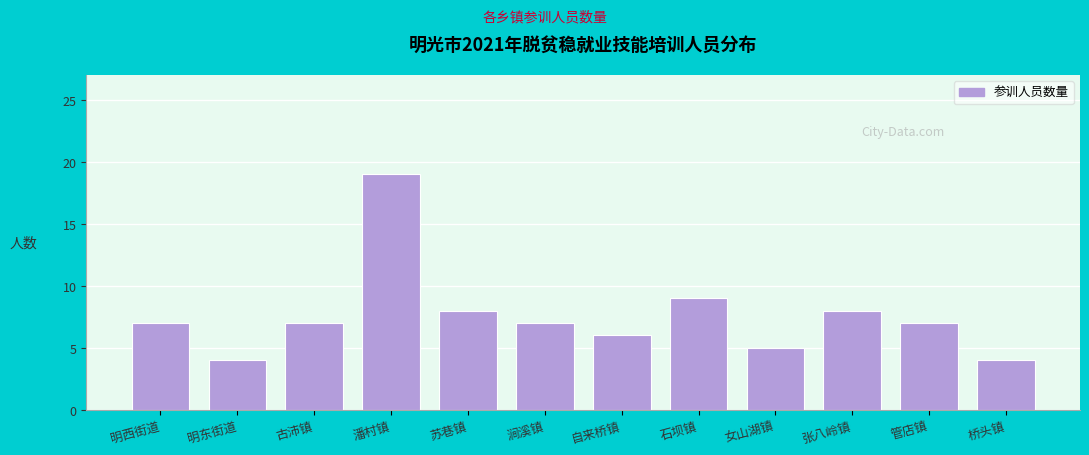

Reading left to right, transcribe all the data shown in this chart.

明西街道=7	明东街道=4	古沛镇=7	潘村镇=19	苏巷镇=8	涧溪镇=7	自来桥镇=6	石坝镇=9	女山湖镇=5	张八岭镇=8	管店镇=7	桥头镇=4